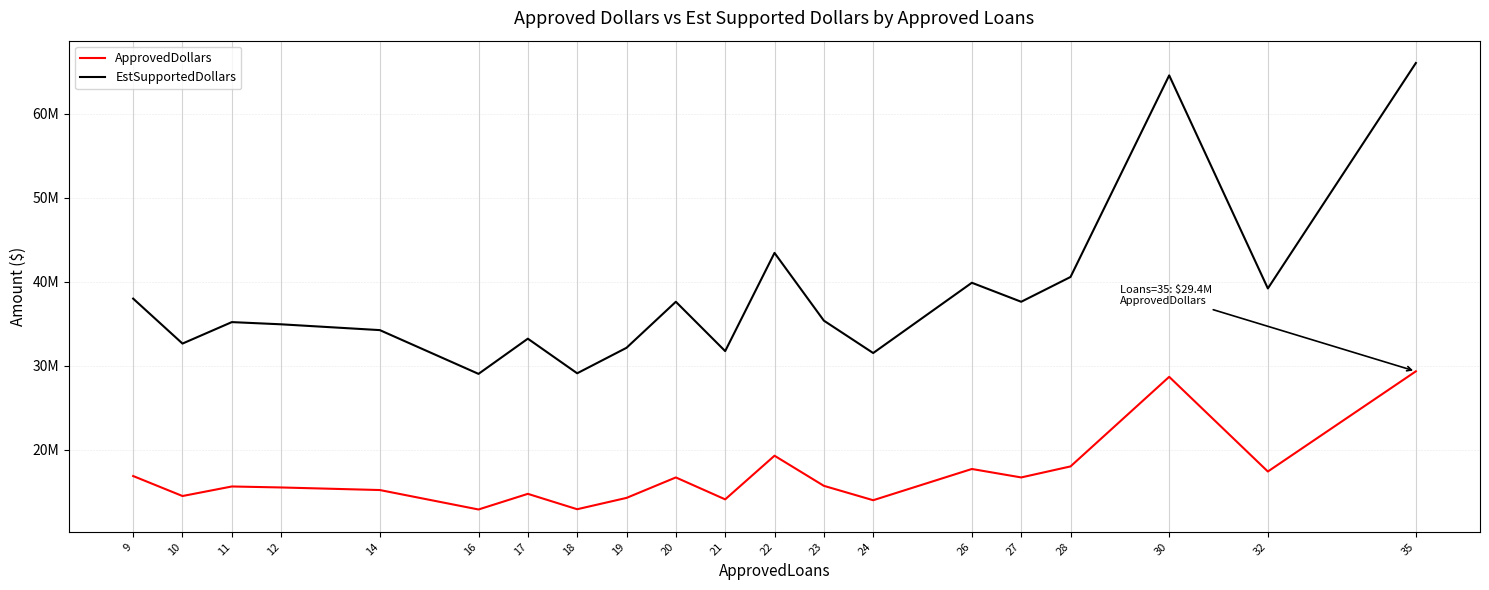

How many interior local valleys does the EstSupportedDollars series have?

7